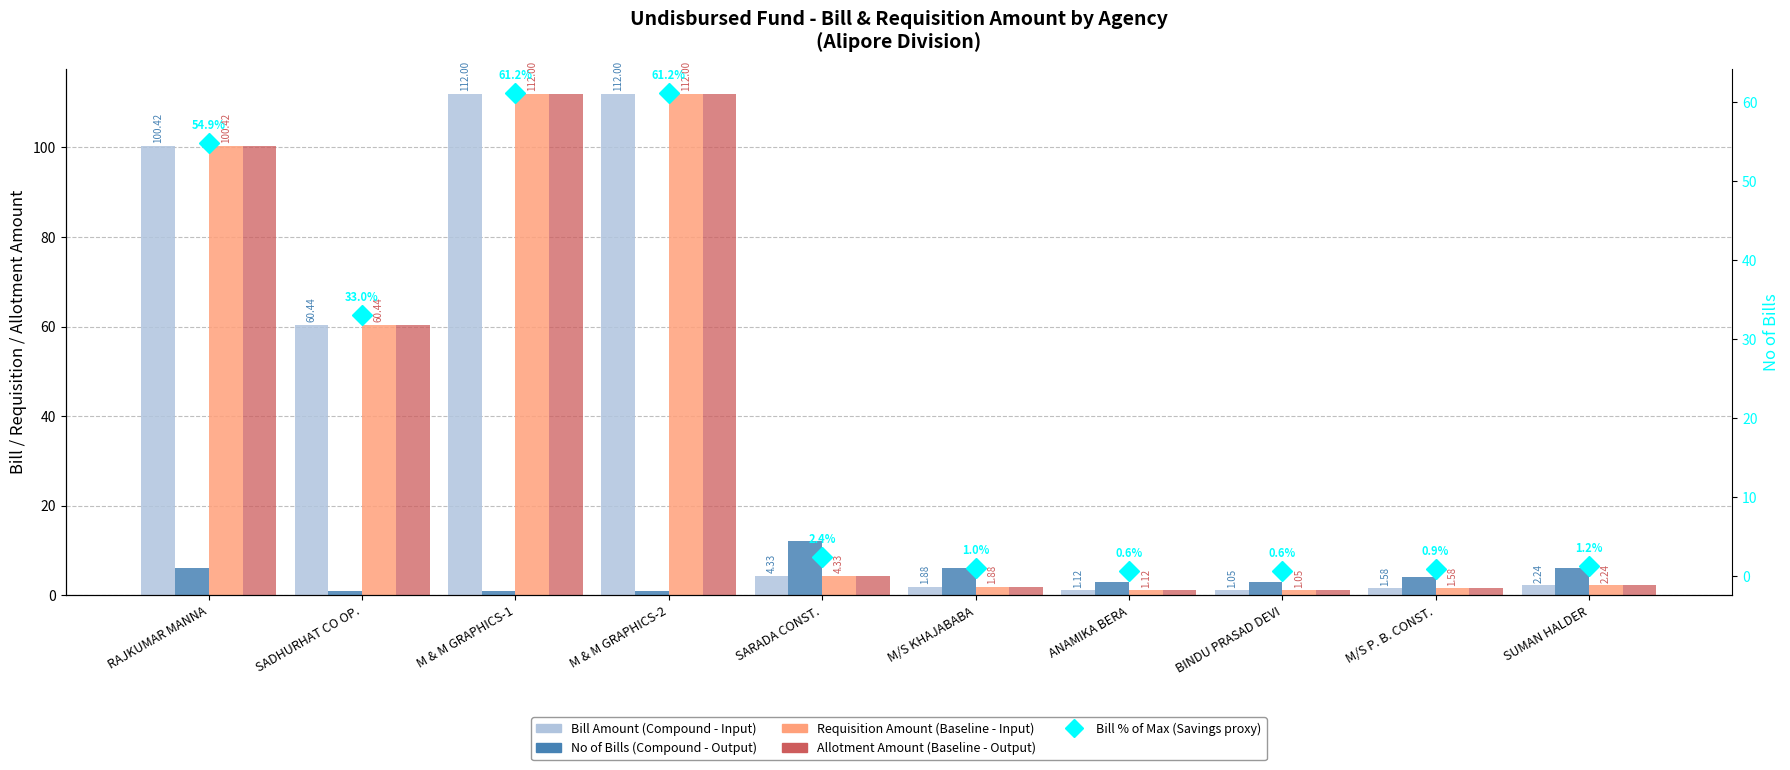

At which label does No of Bills (Compound - Output) reach its peak?

SARADA CONST.